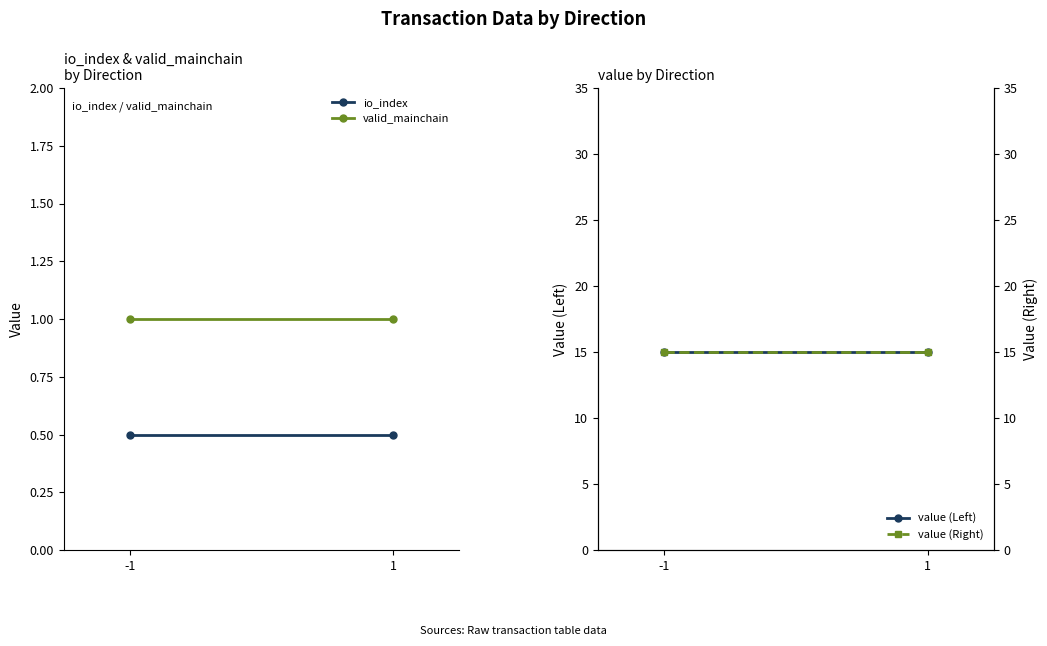

How many data points does each series have?

2